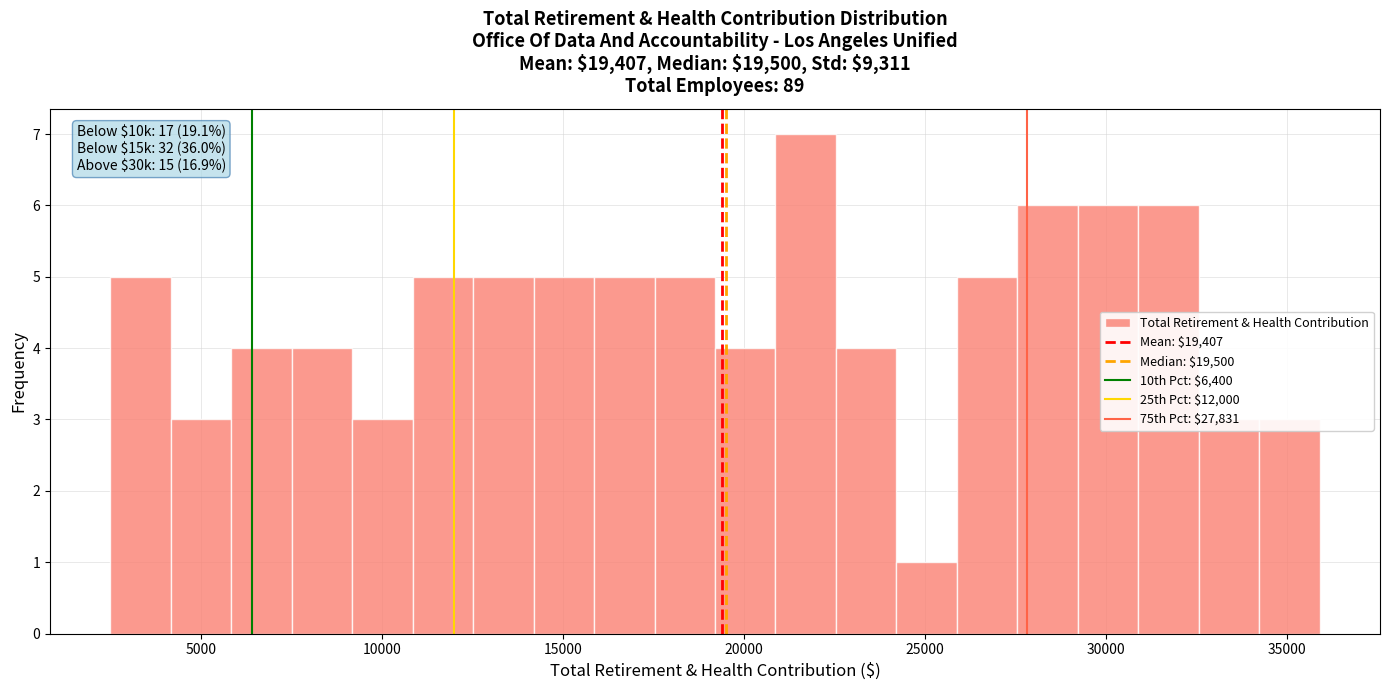

Around what value on the x-axis is the tallest bar? Give the approximate position of its centre, as read against the axis.

21500